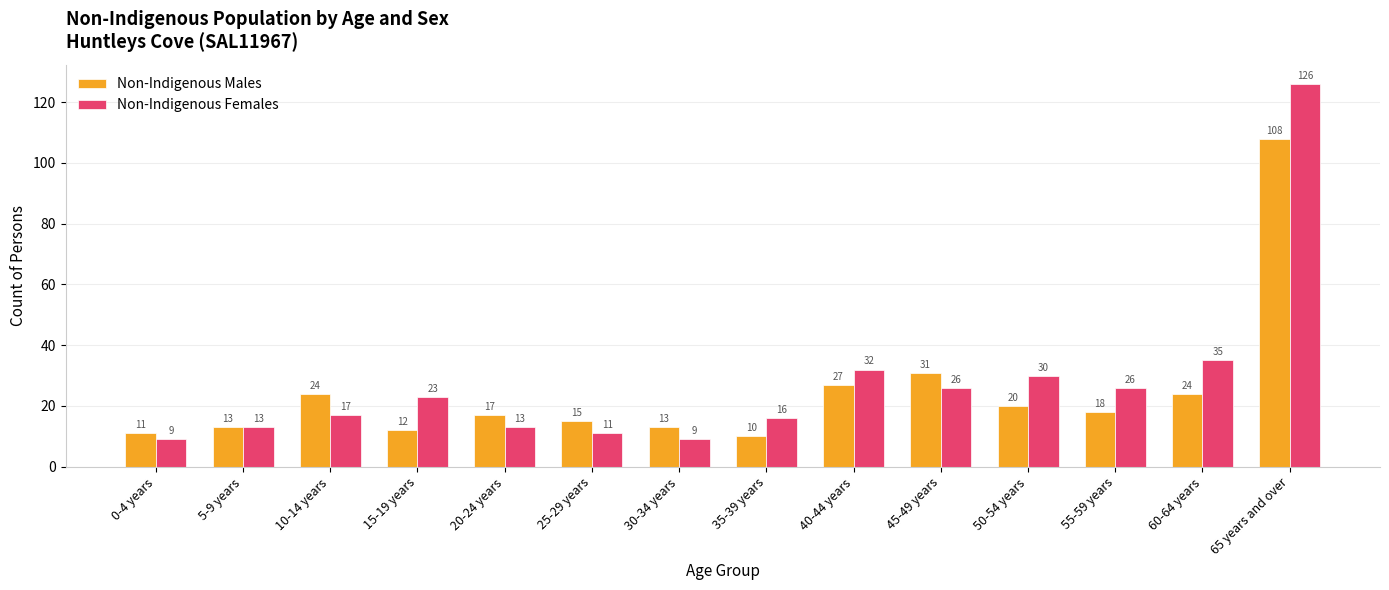

Which series has the largest total across all categories?

Non-Indigenous Females